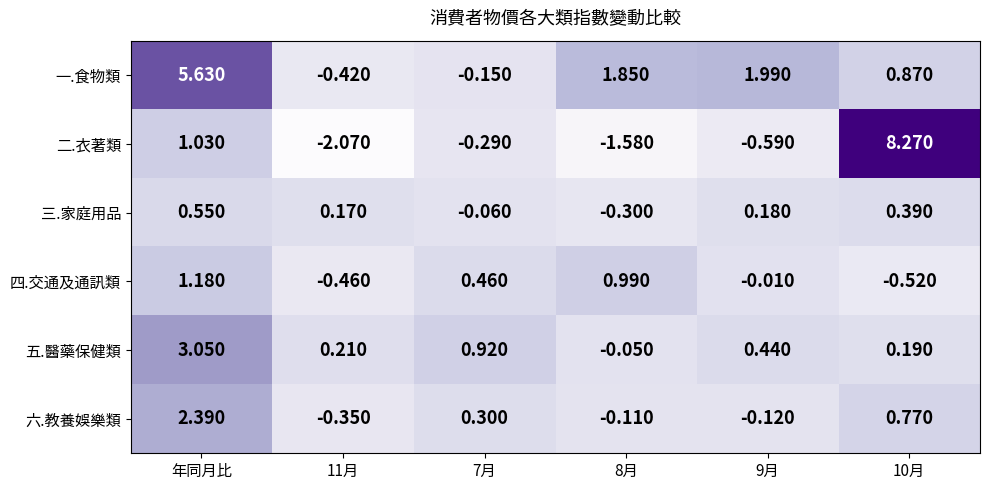

What is the total value across all series at 11月?

-2.9